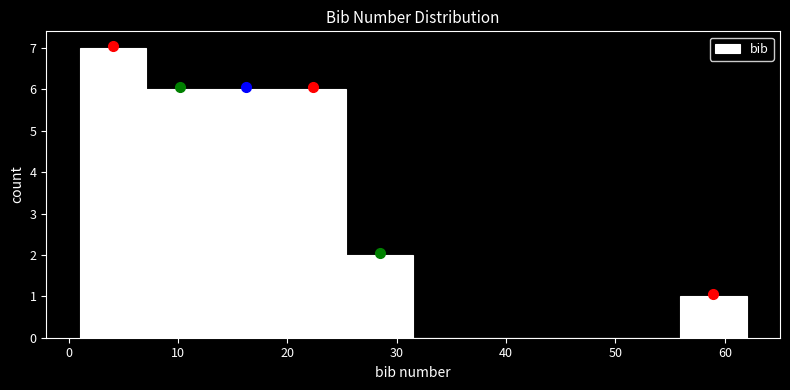

Reading left to right, list every bar in this chart as the range it spans on the x-axis followed by its height. Neither the bar edges nor the heights are printed on the chart, so give them approximately, as read against the axes.

1.0 to 7.1: 7
7.1 to 13.2: 6
13.2 to 19.3: 6
19.3 to 25.4: 6
25.4 to 31.5: 2
31.5 to 37.6: 0
37.6 to 43.7: 0
43.7 to 49.8: 0
49.8 to 55.9: 0
55.9 to 62.0: 1